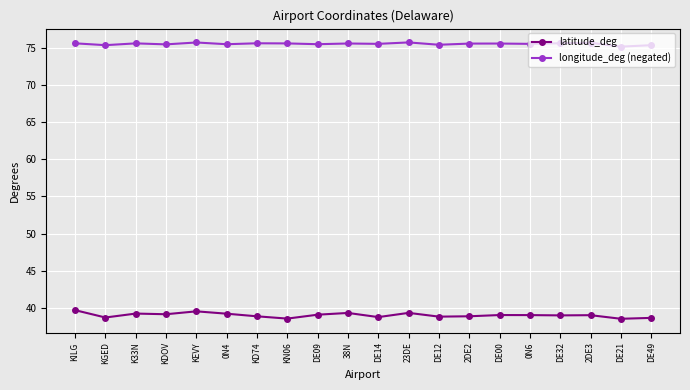

What is the difference between the maximum and minimum values in the latitude_deg series?

1.2